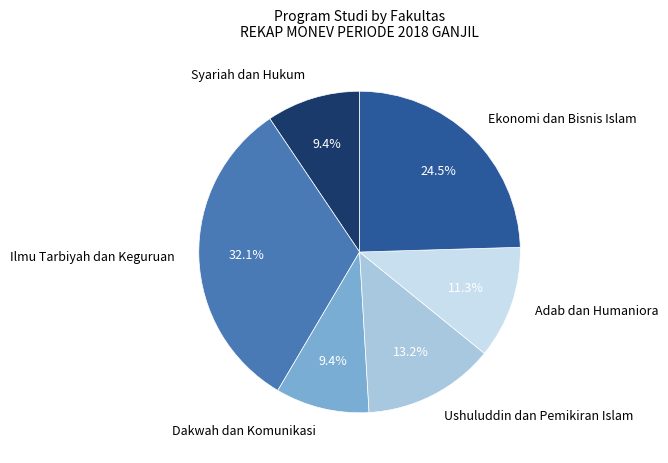

What is the ratio of the value at Dakwah dan Komunikasi to the value at Ushuluddin dan Pemikiran Islam?

0.7